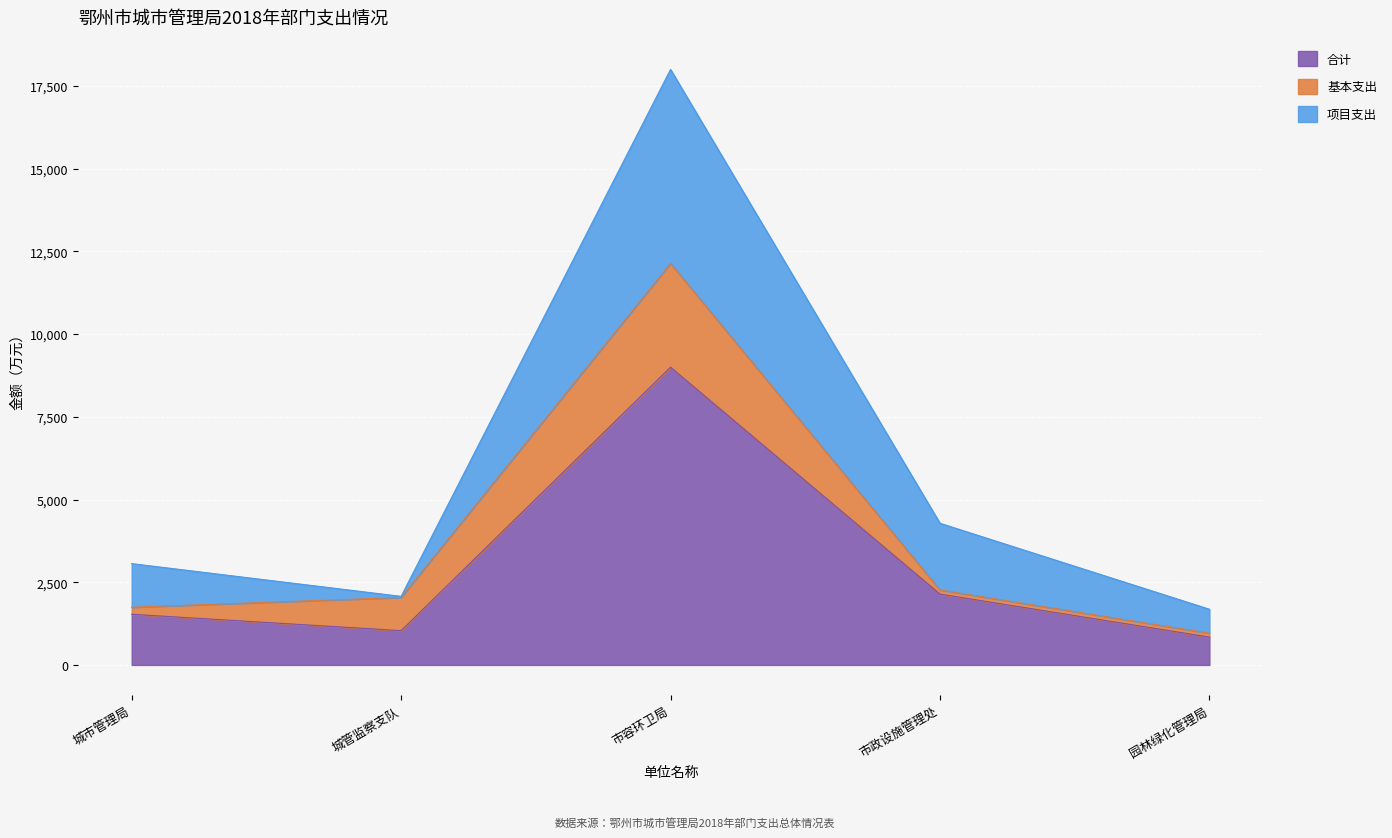

What is the minimum value for 合计?

841.9